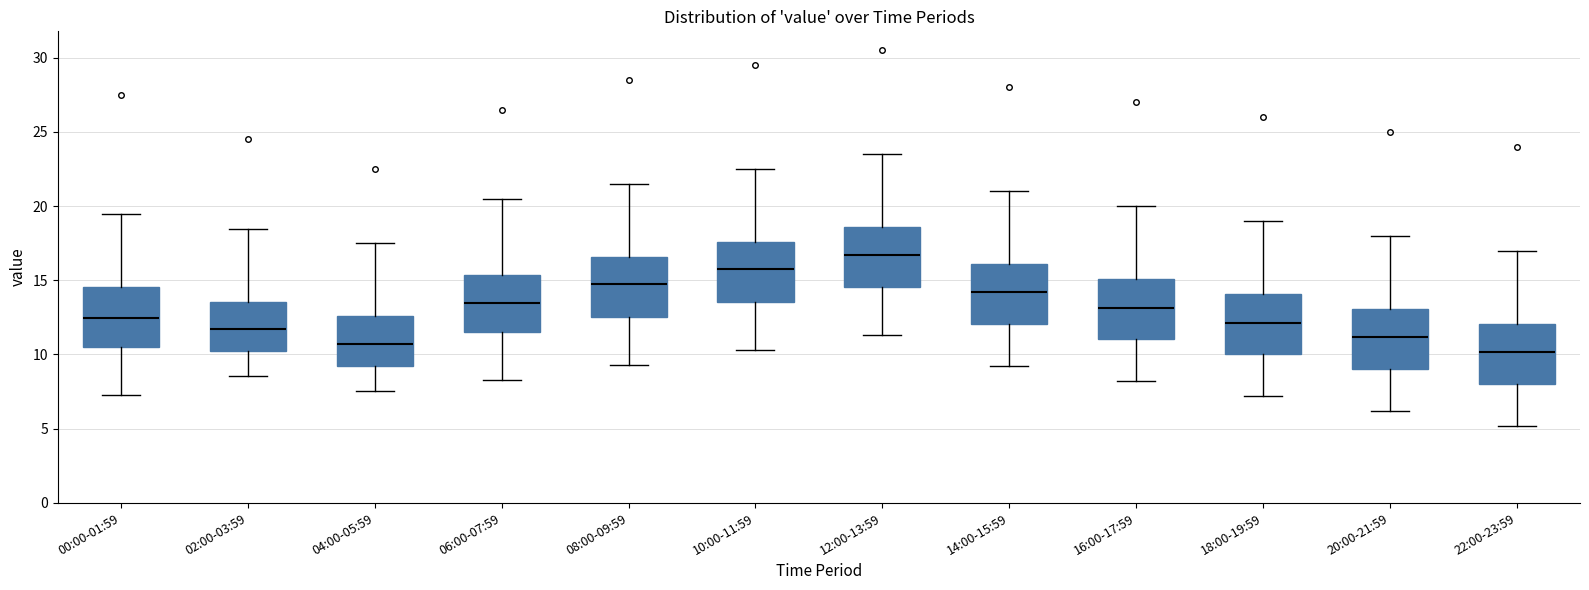

Which box's median line is the lowest?

22:00-23:59